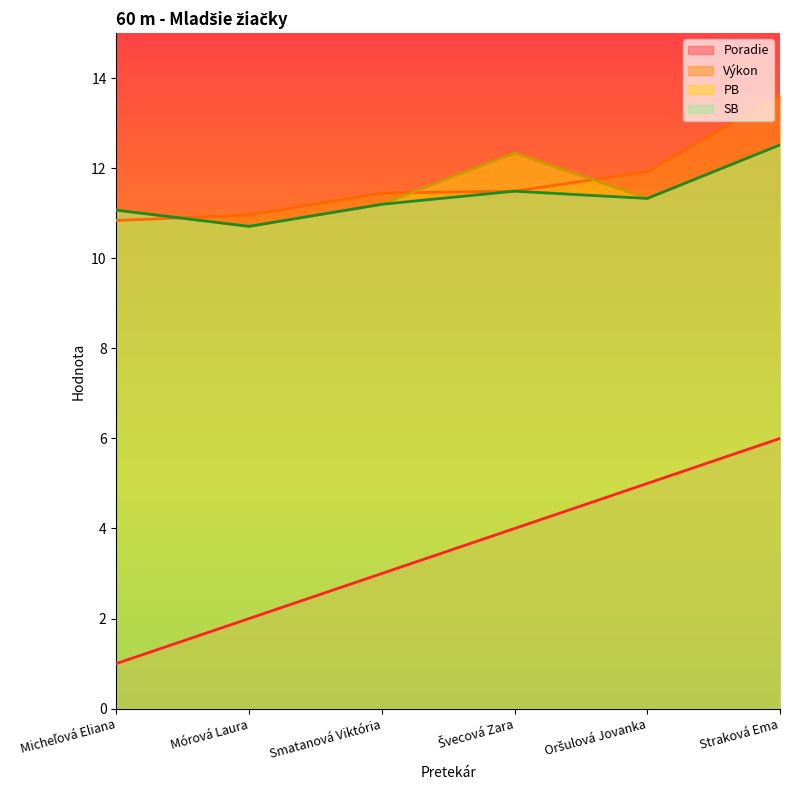

What is the label of the 2nd point from the right?

Oršulová Jovanka